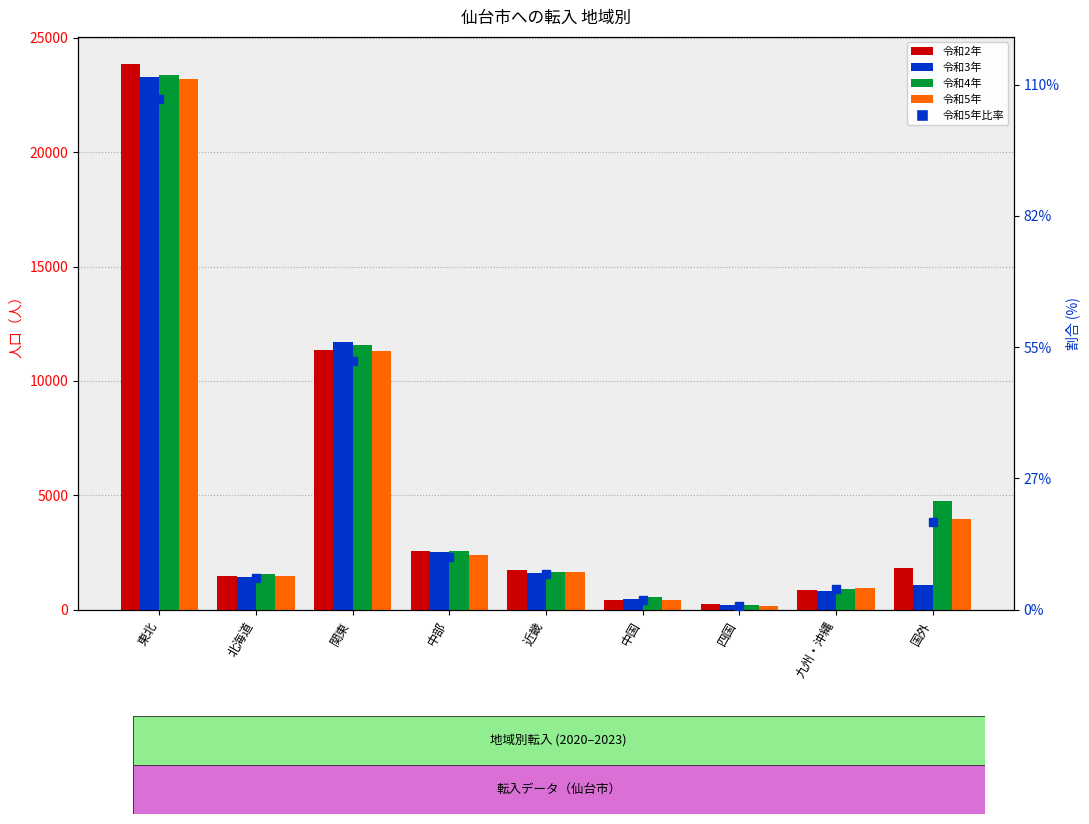

What is the difference between the highest and lowest values at 四国?

65.0